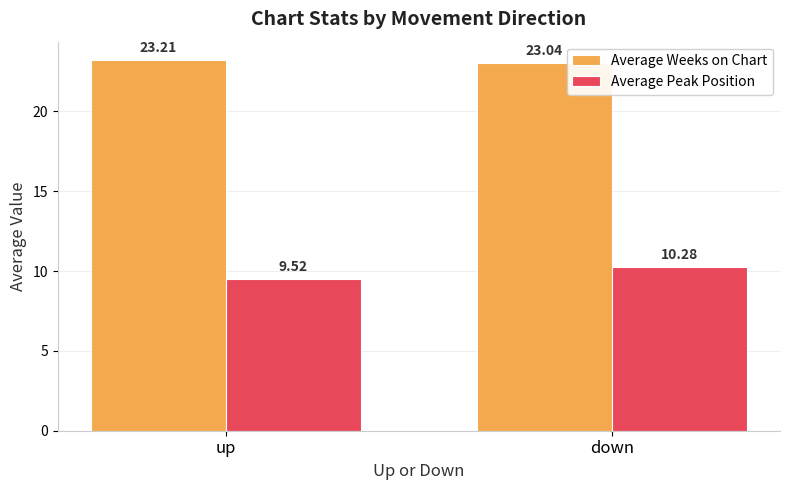

At which category is the sum across all series the highest?

down